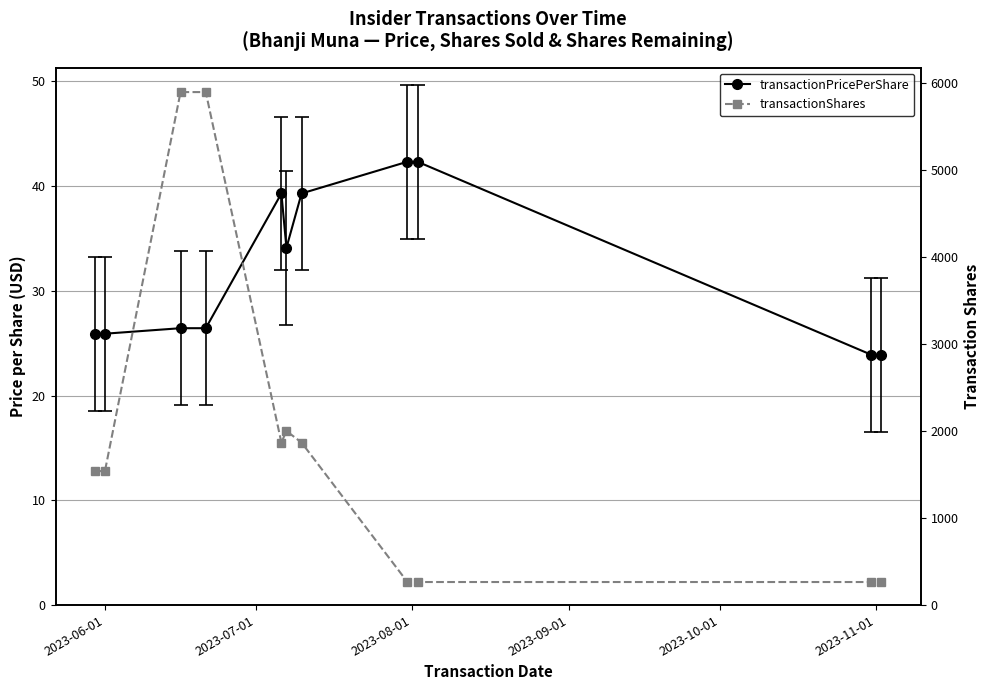

How many values in the transactionShares series are below 1539?

4